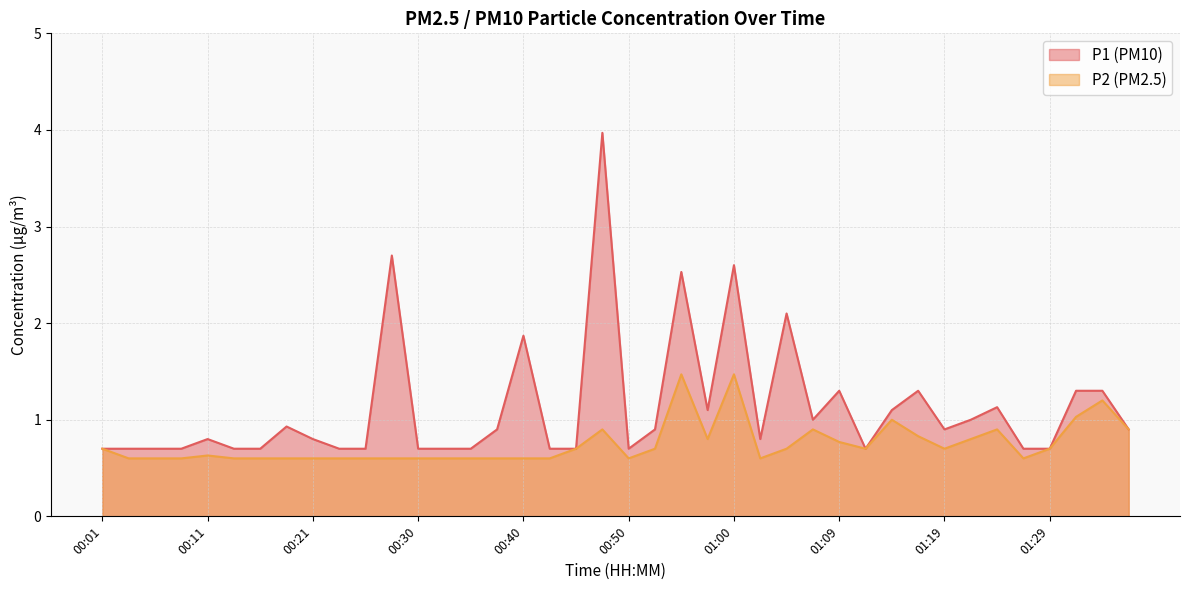

Reading left to right, what are all the values shown in this chart?

P1: 0.7	0.7	0.7	0.7	0.8	0.7	0.7	0.9	0.8	0.7	0.7	2.7	0.7	0.7	0.7	0.9	1.9	0.7	0.7	4.0	0.7	0.9	2.5	1.1	2.6	0.8	2.1	1.0	1.3	0.7	1.1	1.3	0.9	1.0	1.1	0.7	0.7	1.3	1.3	0.9
P2: 0.7	0.6	0.6	0.6	0.6	0.6	0.6	0.6	0.6	0.6	0.6	0.6	0.6	0.6	0.6	0.6	0.6	0.6	0.7	0.9	0.6	0.7	1.5	0.8	1.5	0.6	0.7	0.9	0.8	0.7	1.0	0.8	0.7	0.8	0.9	0.6	0.7	1.0	1.2	0.9